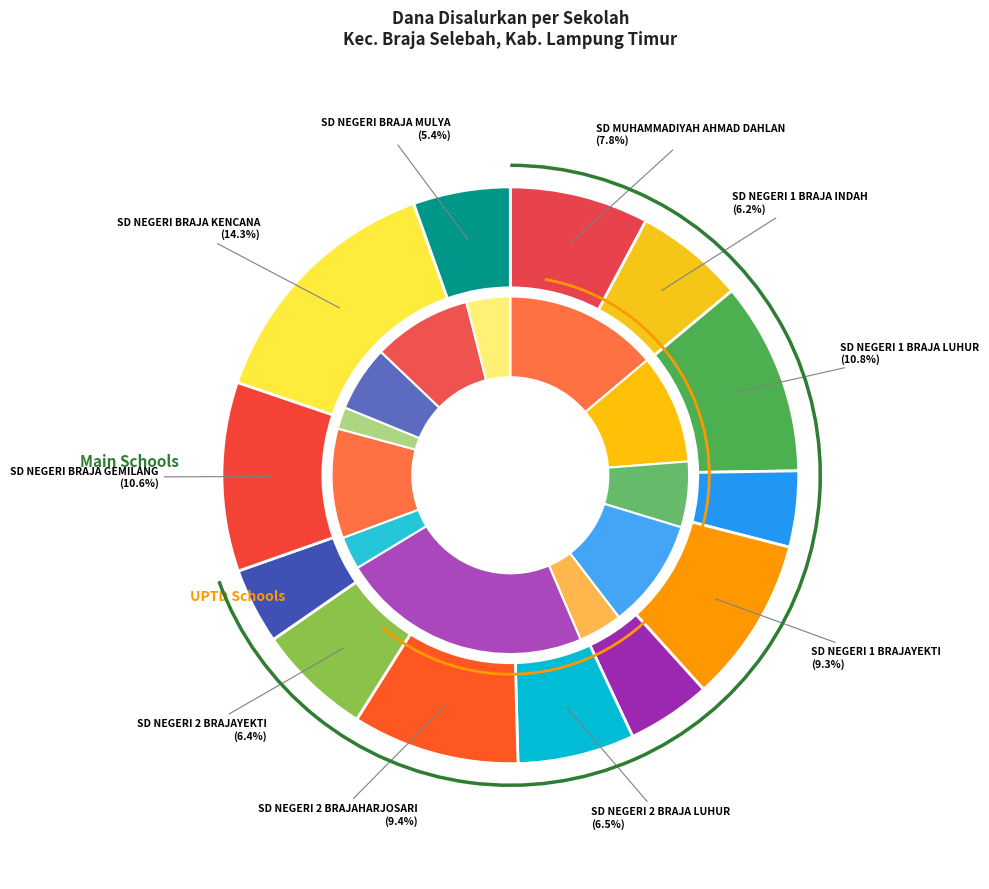

What is the largest slice in the pie chart?

SD NEGERI BRAJA KENCANA